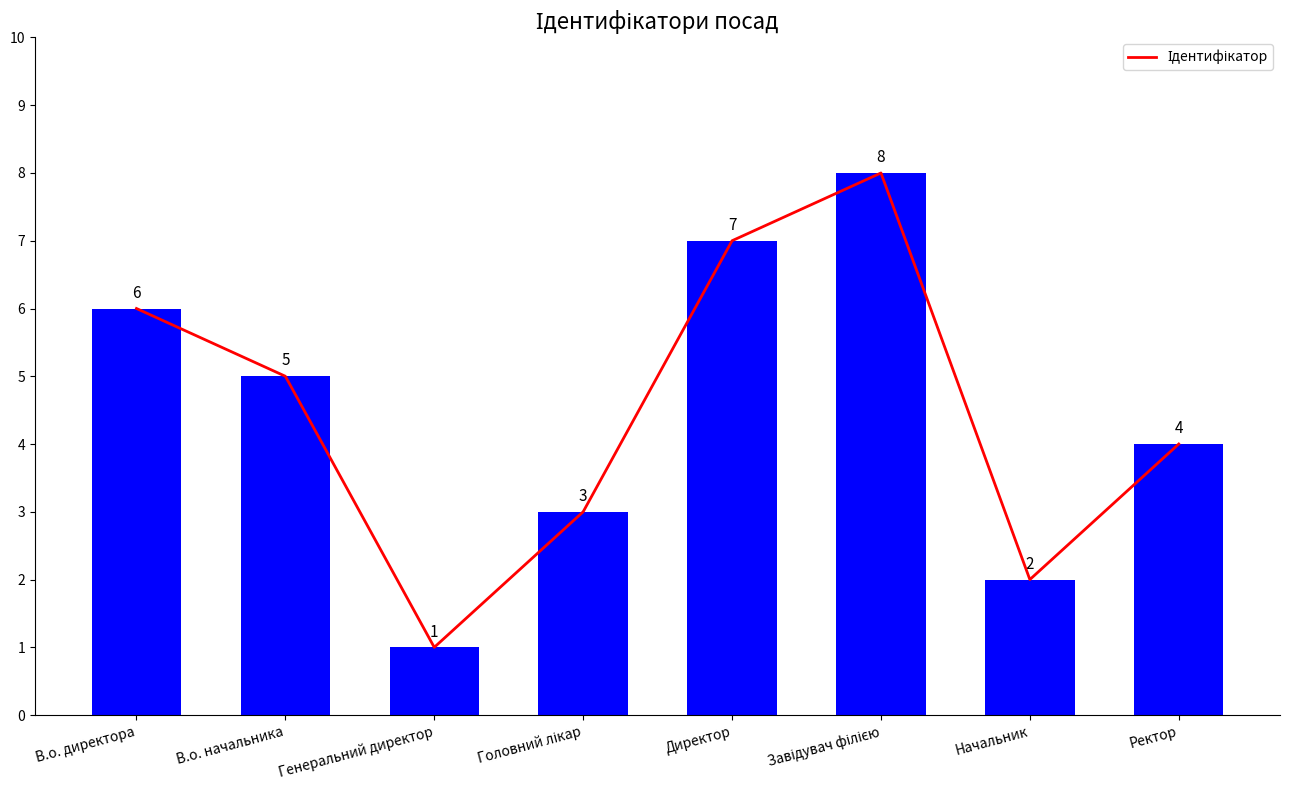

How many categories are shown in the chart?

8